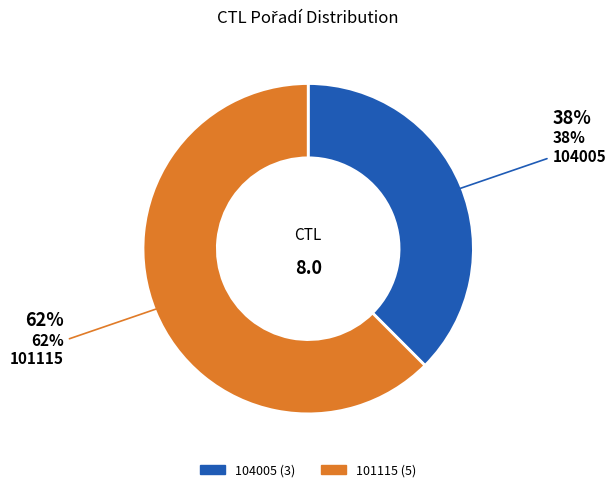

Is the sum of 104005 and 101115 greater than half?

Yes